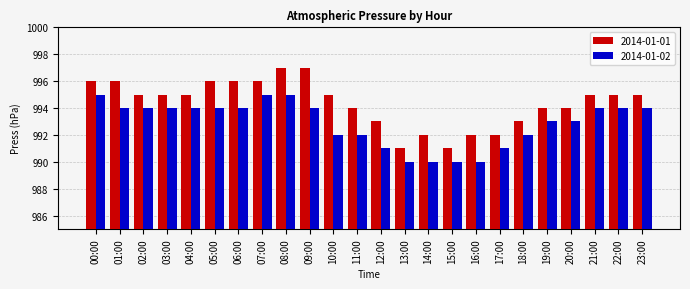

What is the sum of the 2014-01-01 values at 00:00 and 02:00?

1991